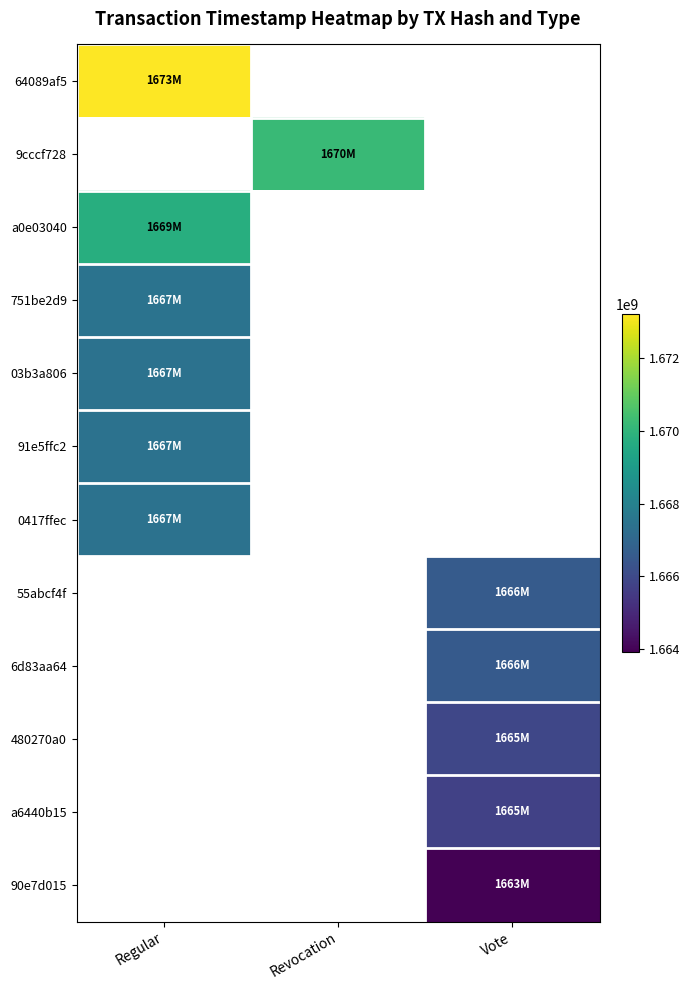

How many positive values does the a0e03040 series have?

1